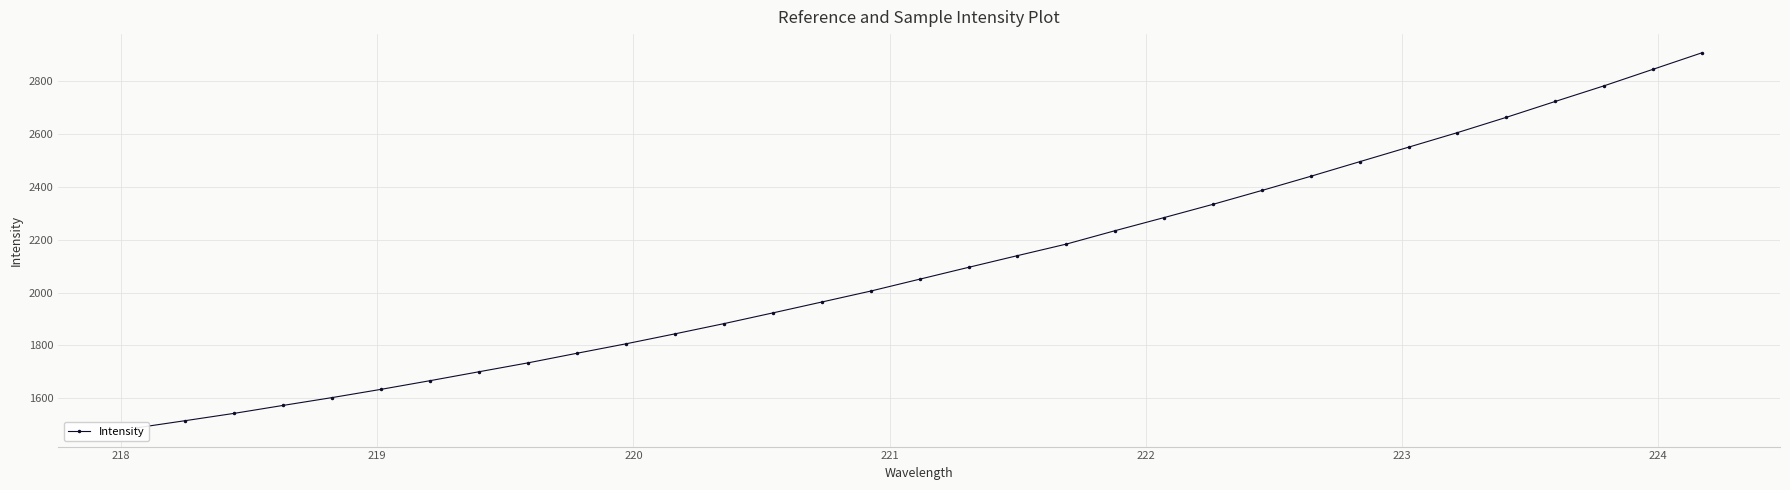

Count the number of values greater than 2050.

17